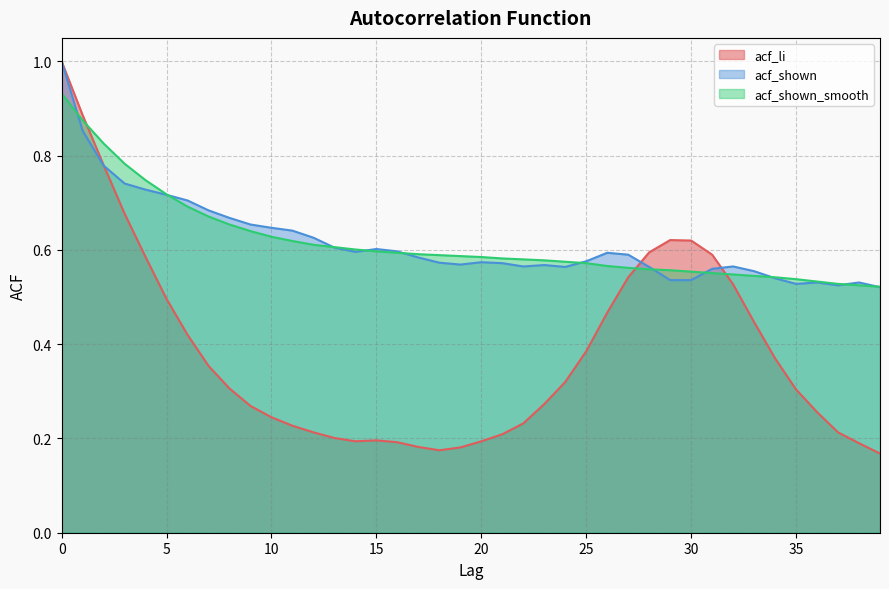

How many acf_shown values are between 0 and 1?

40